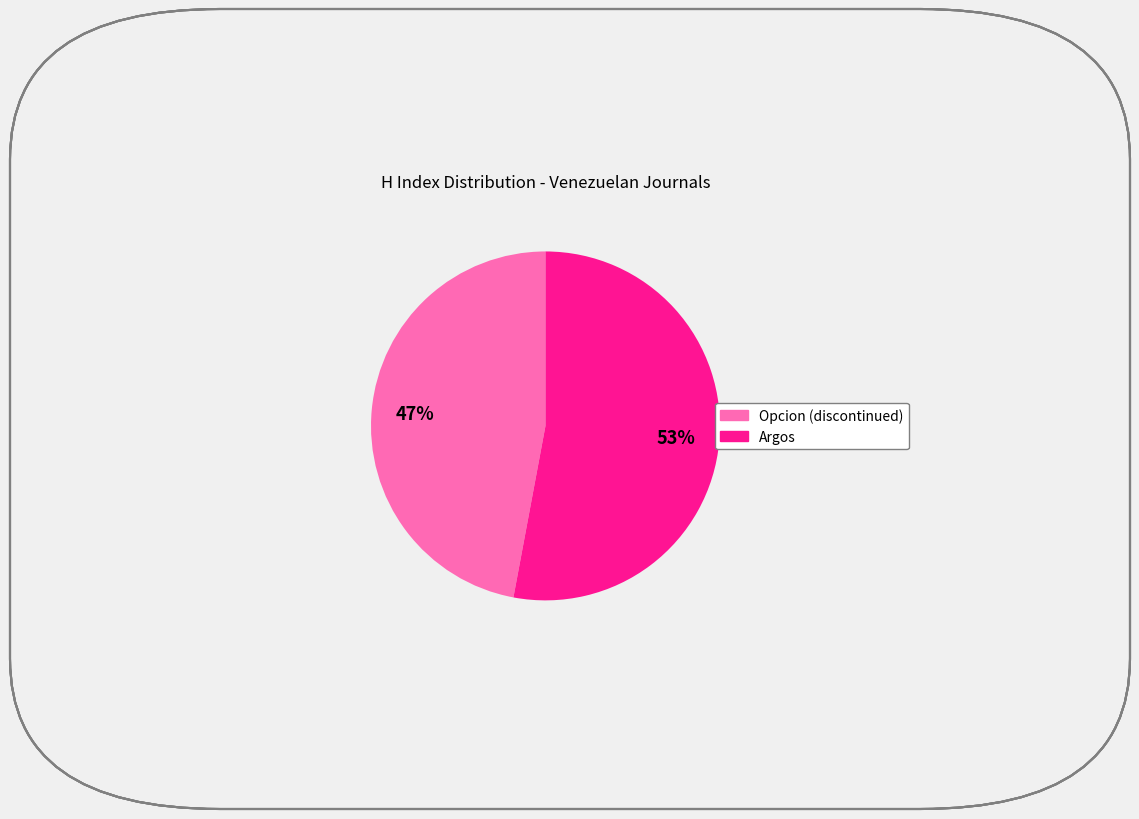

Do Opcion (discontinued) and Argos together represent more than half of the pie?

Yes